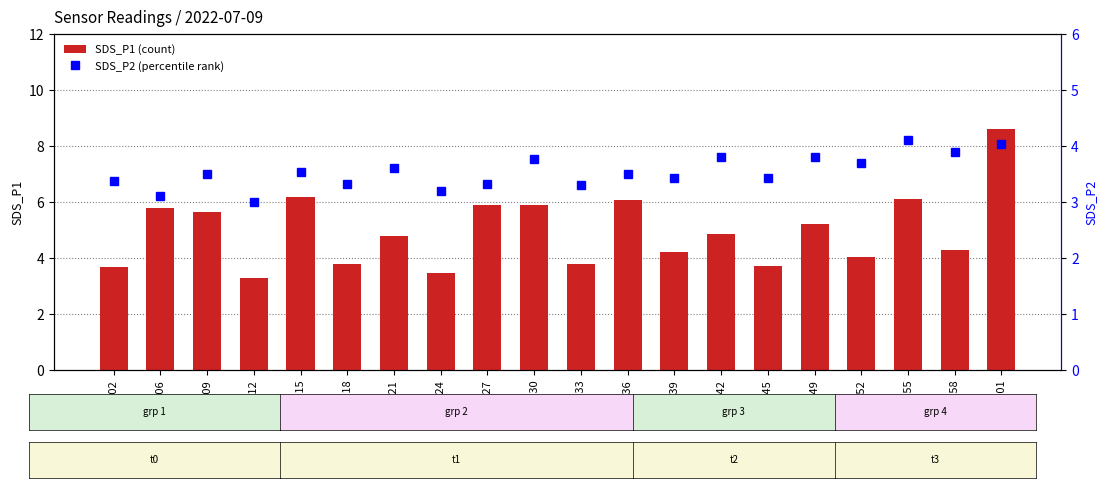

The value of SDS_P1 at 00:33 is 5.4. True or false?

False